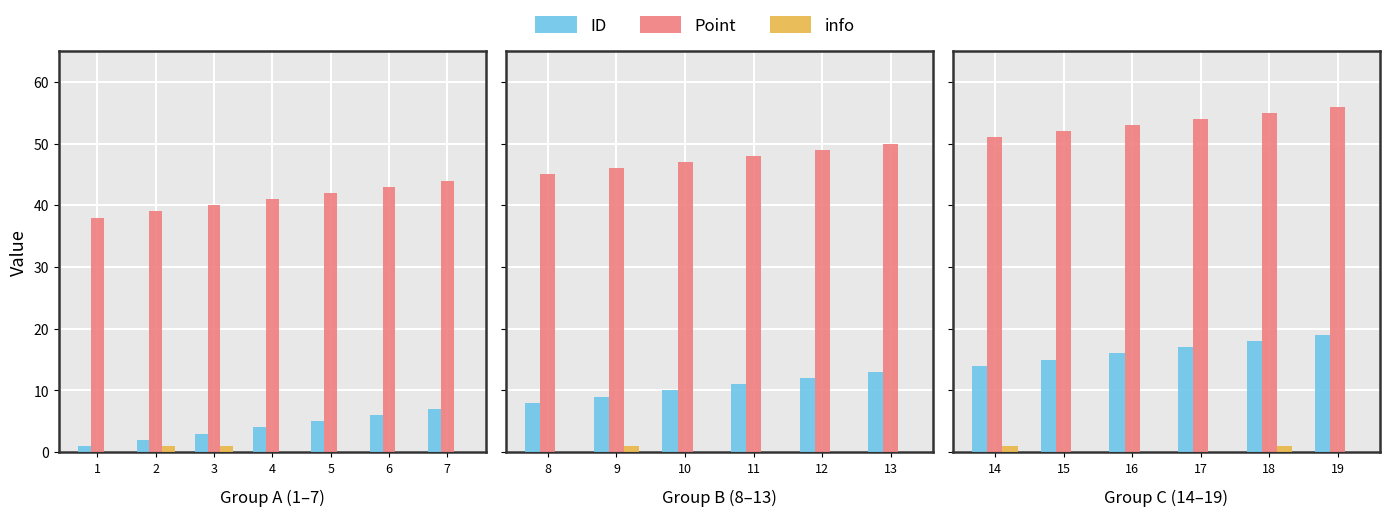

Which series has the largest total across all categories?

Point